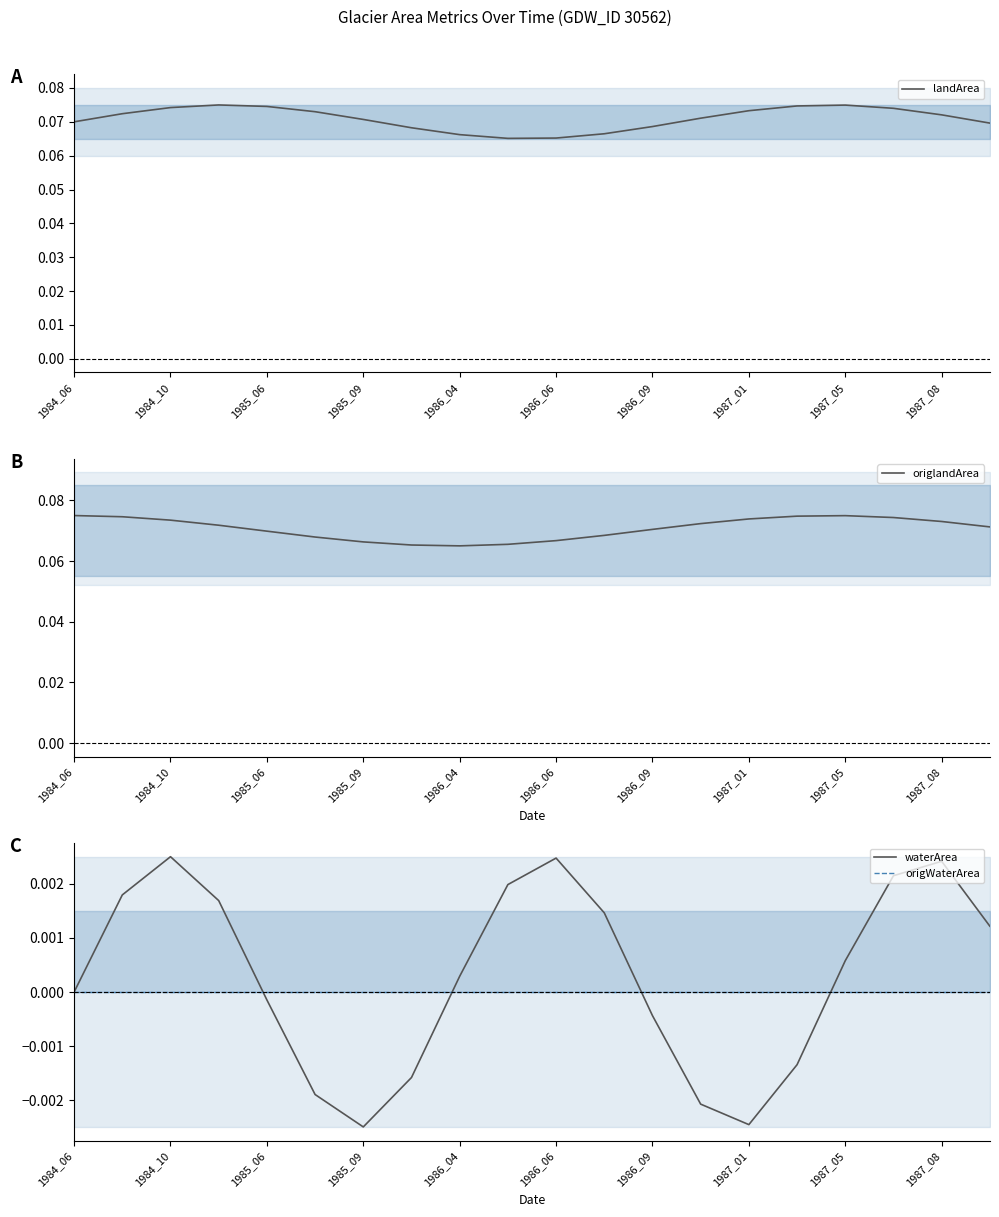

The value of landArea at 1984_06 is 0.0. True or false?

False